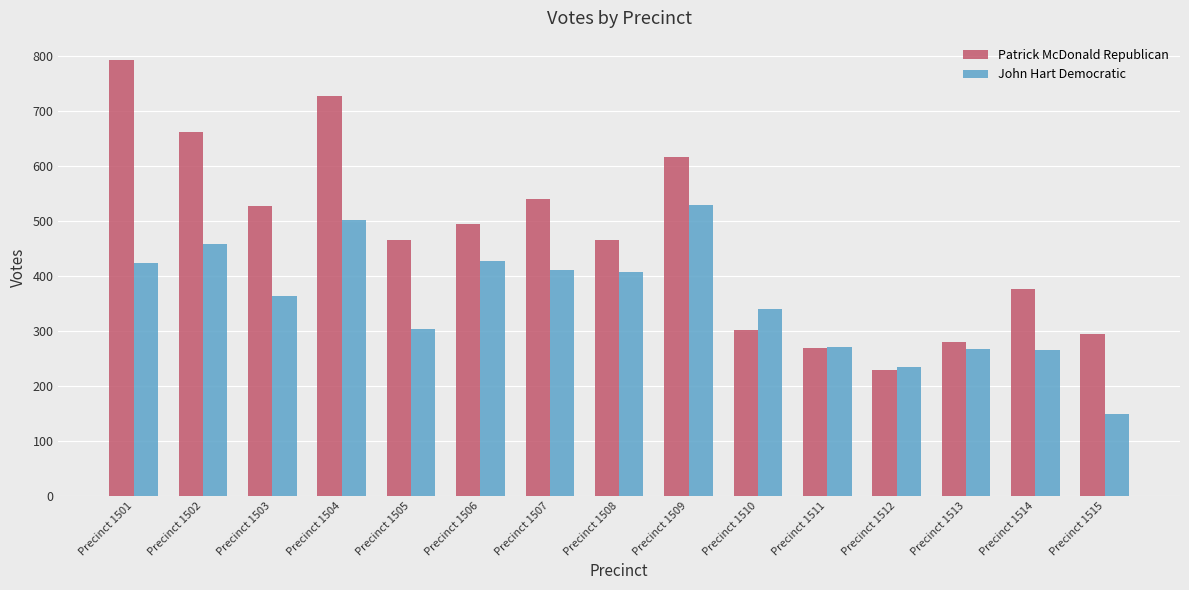

True or false: John Hart Democratic has a value of 459 at Precinct 1502.

True